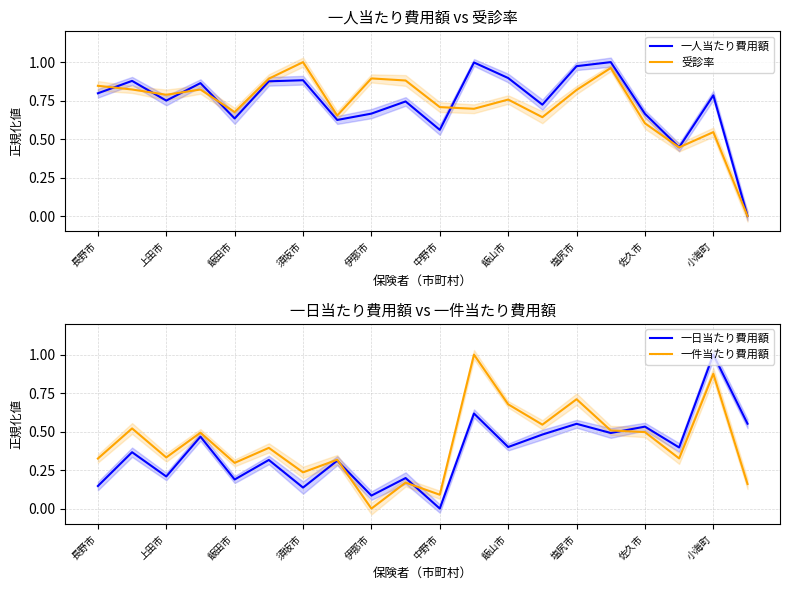

In 受診率, how many points are higher than both neighbors (excluding endpoints)?

6